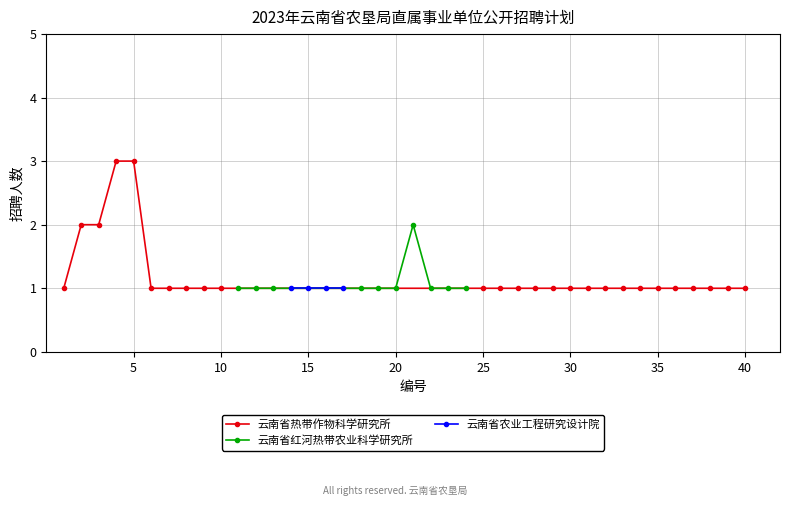

How many lines are shown in the chart?

3